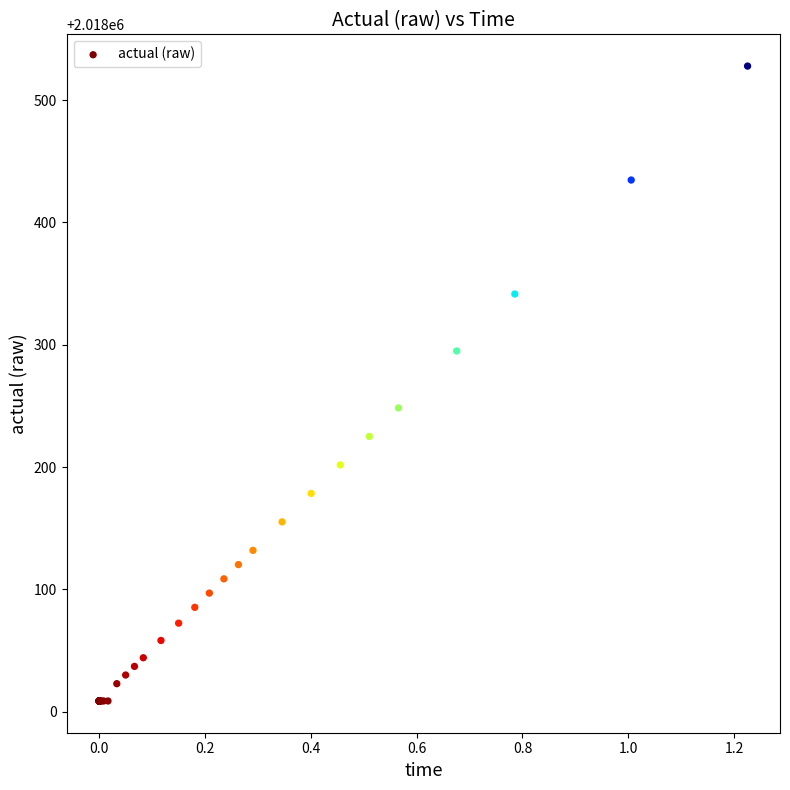

What Y value in the scatter plot is closest to 2018268?

2018248.4